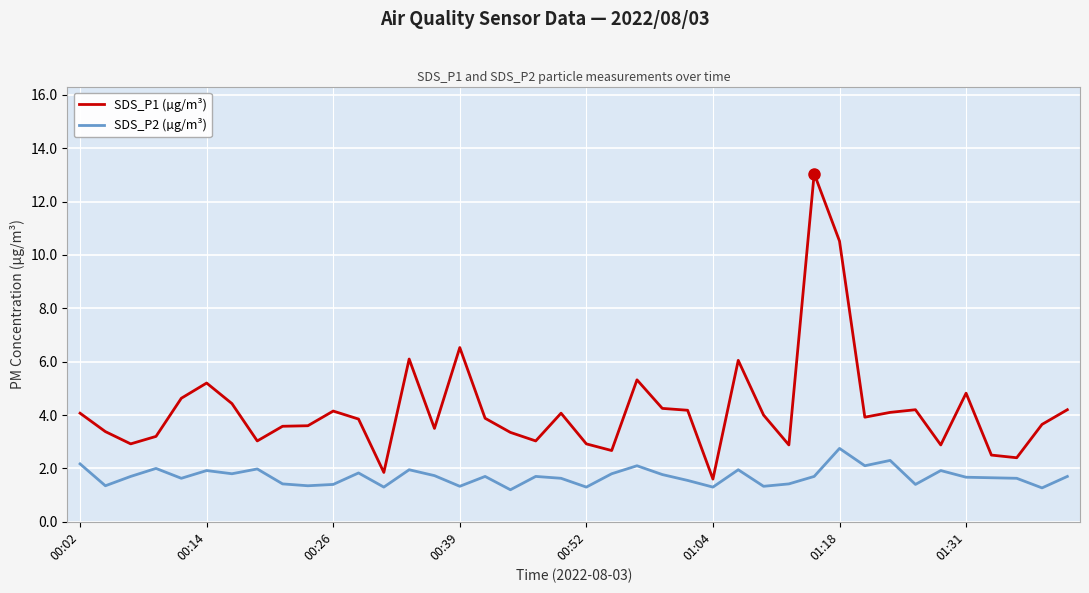

What are all the series names shown in the legend?

SDS_P1 (µg/m³), SDS_P2 (µg/m³)